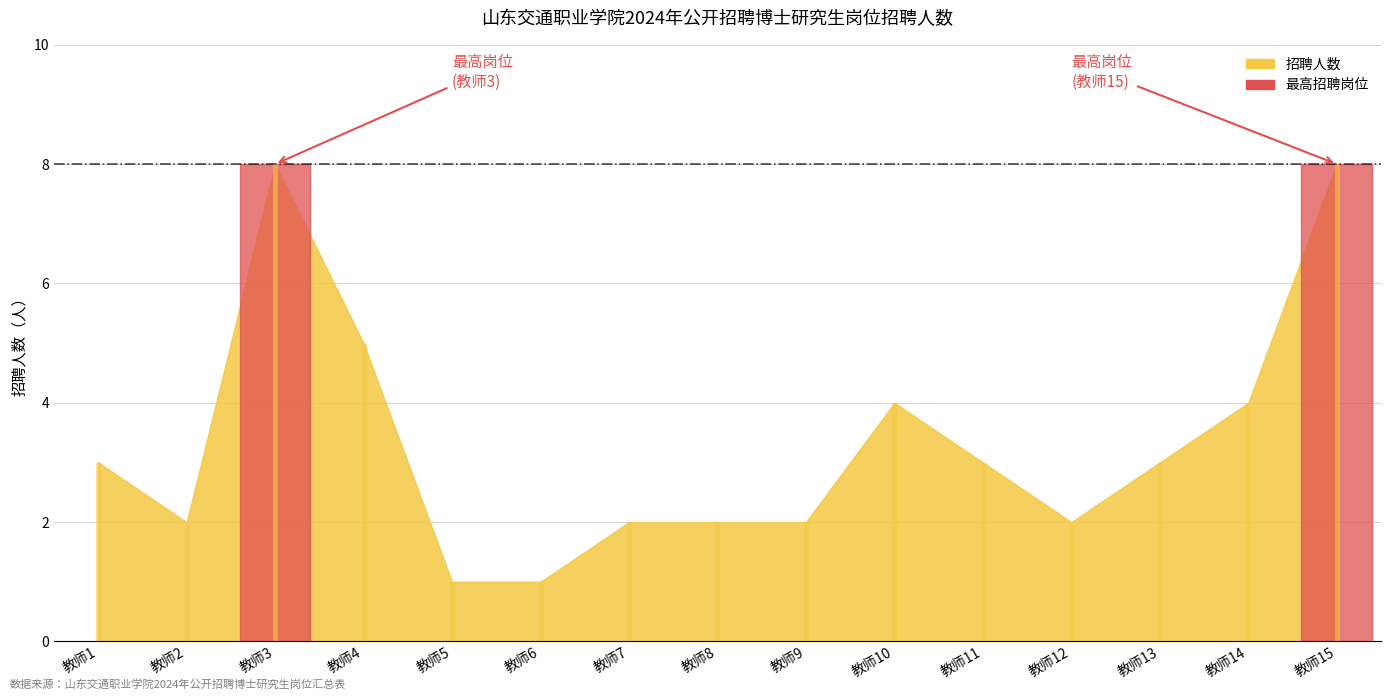

Is it true that the value at 教师11 is 3?

True